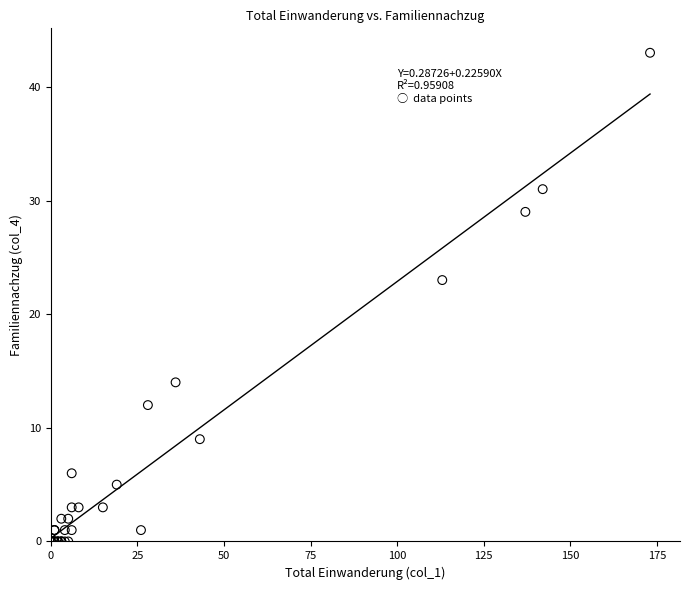

What Y value in the scatter plot is closest to 21?

23